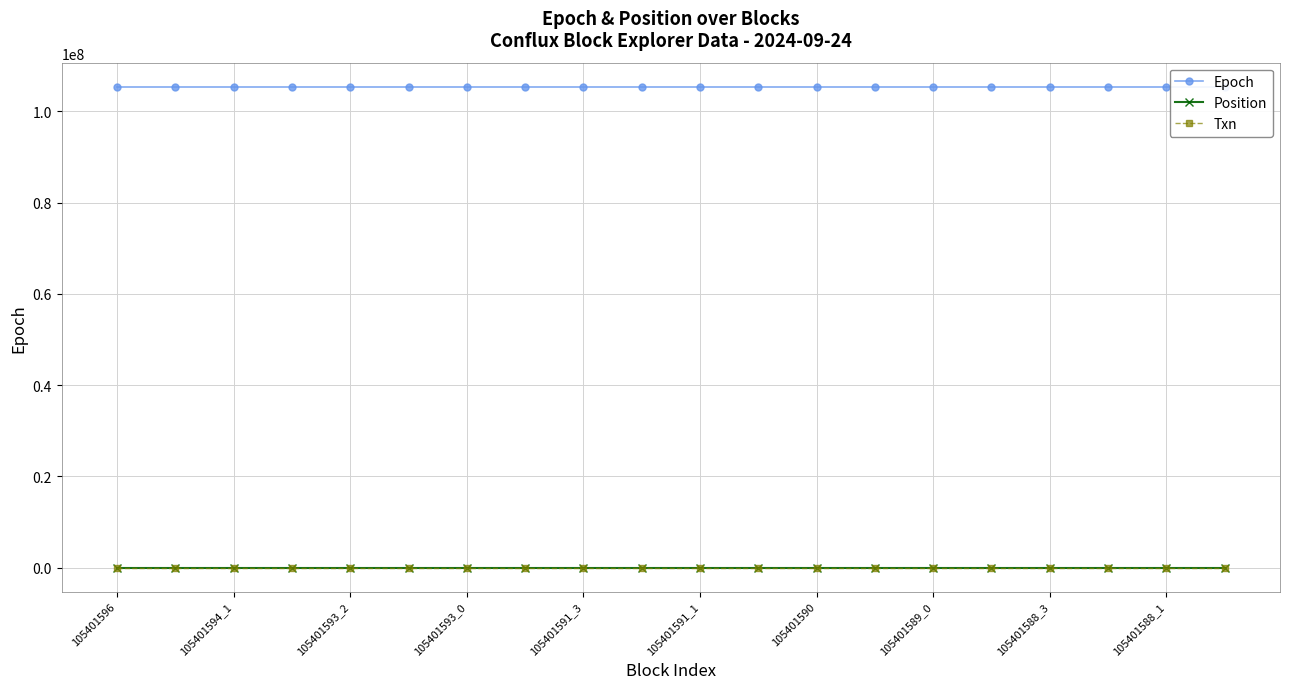

Is it true that Position equals 2 at 105401593_2?

True